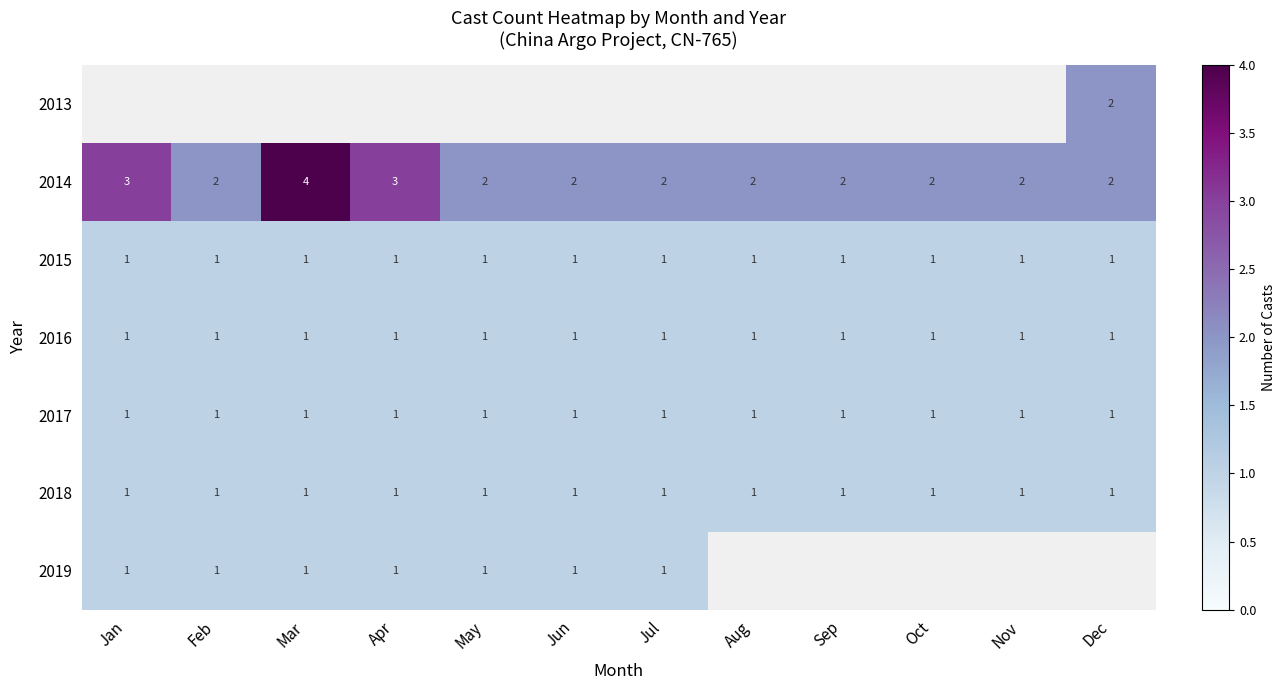

What is the smallest value displayed?

1.0